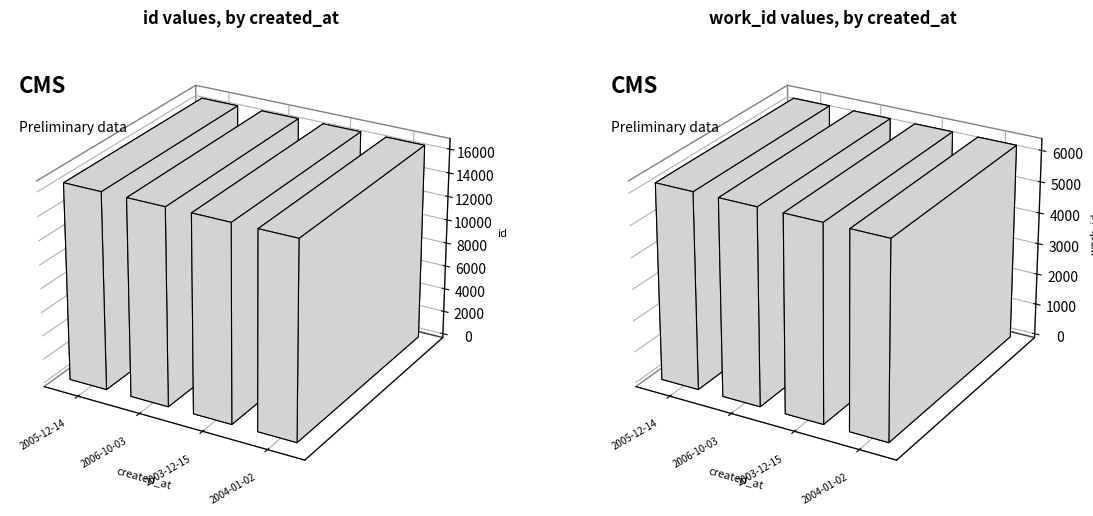

What is the value of the id bar at the 3rd from the left?

16542